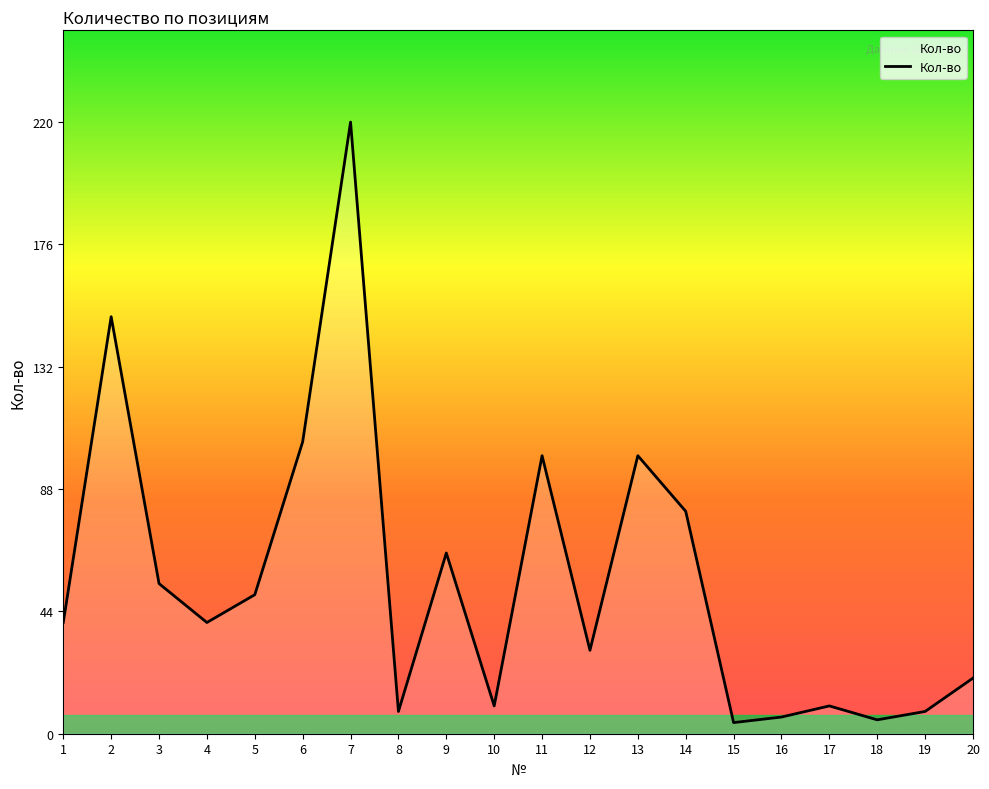

What is the difference between the maximum and minimum values?

216